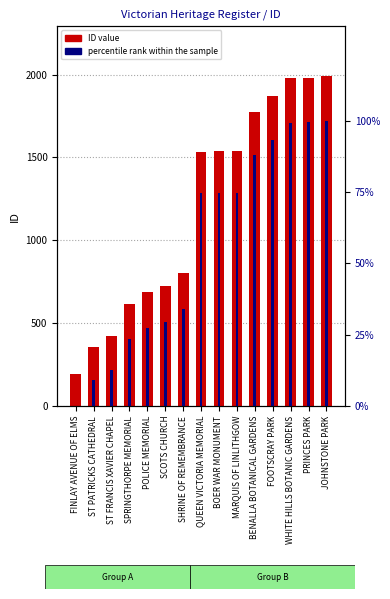

Where is ID nearest to the value 1093?

SHRINE OF REMEMBRANCE